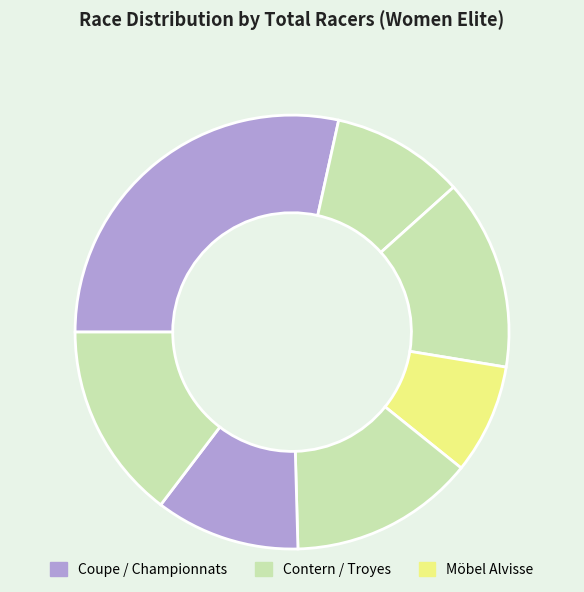

How many segments does this pie chart have?

7